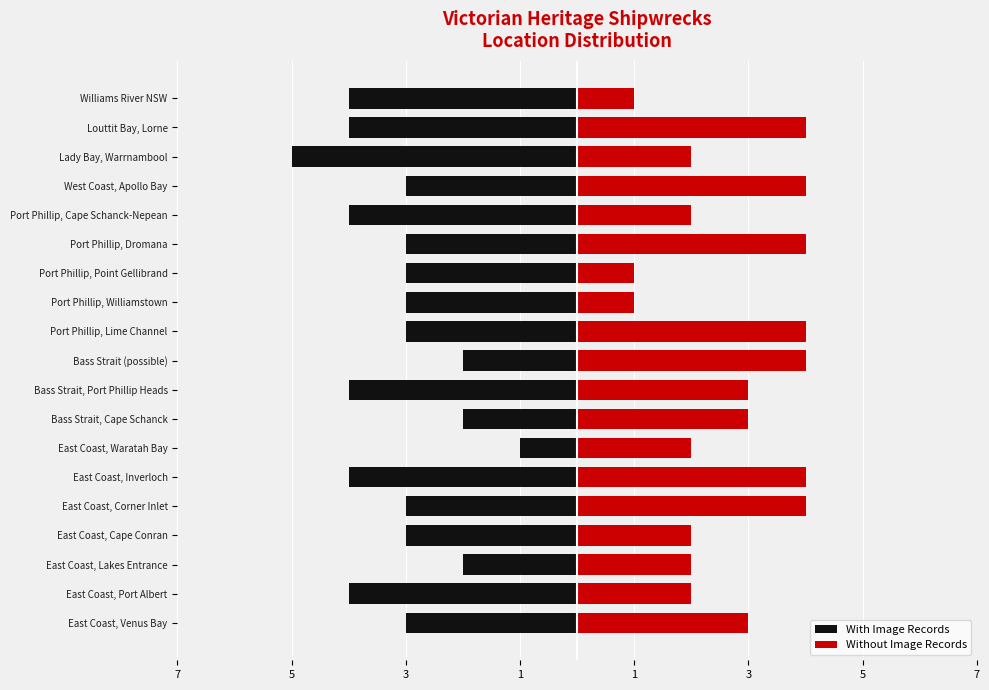

How many bars are there in total?

38